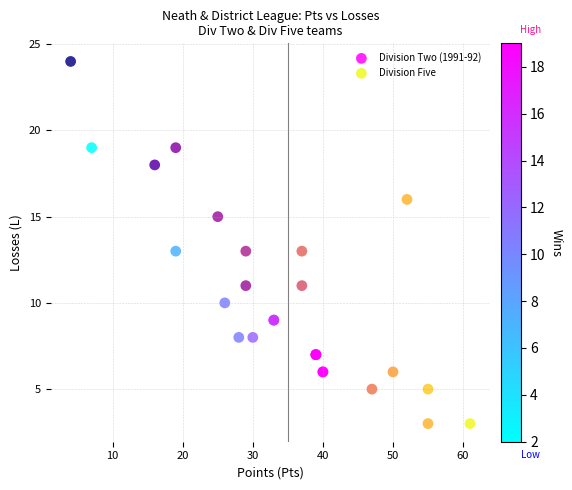

Which series contains the highest Y value?

Division Five